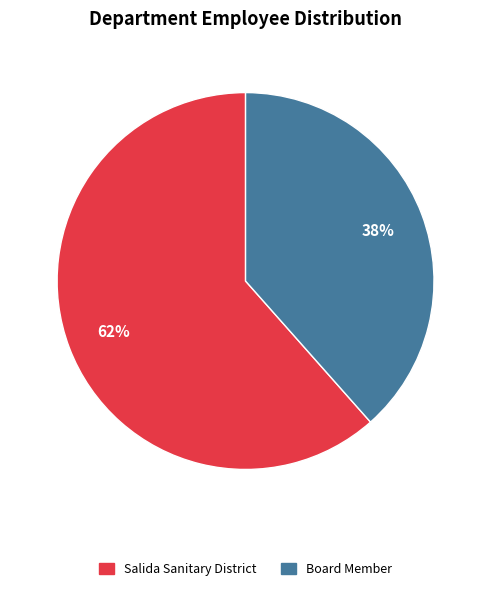

Between Board Member and Salida Sanitary District, which is larger?

Salida Sanitary District